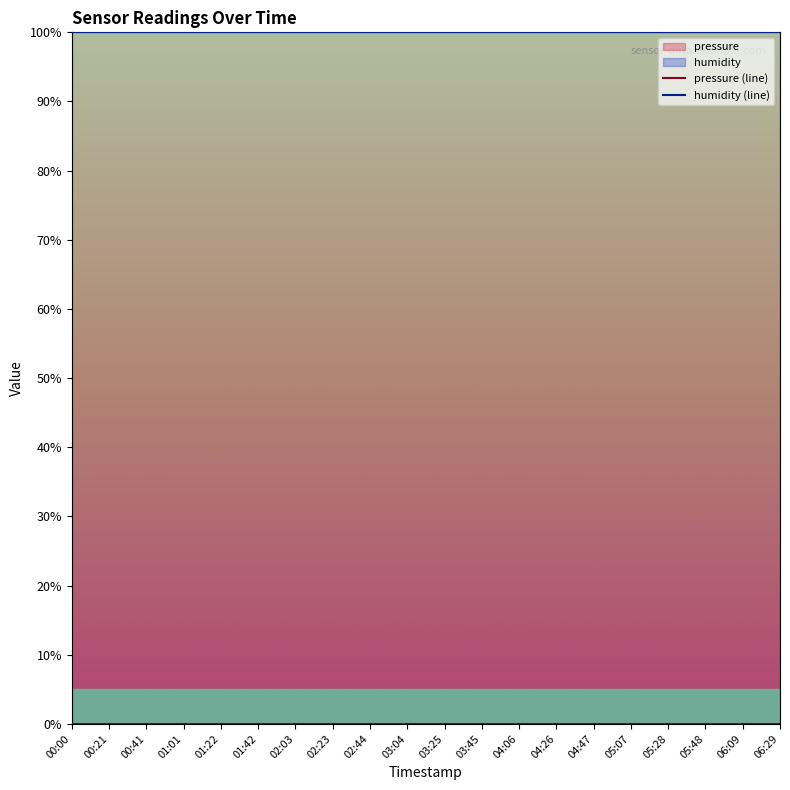

The value of humidity (line) at 03:45 is 100. True or false?

True